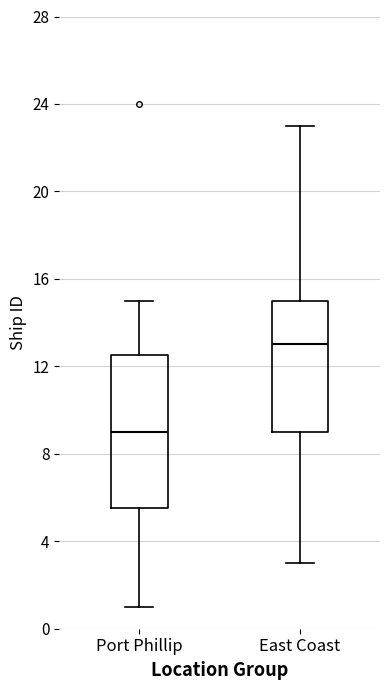

Which box has the highest median line?

East Coast